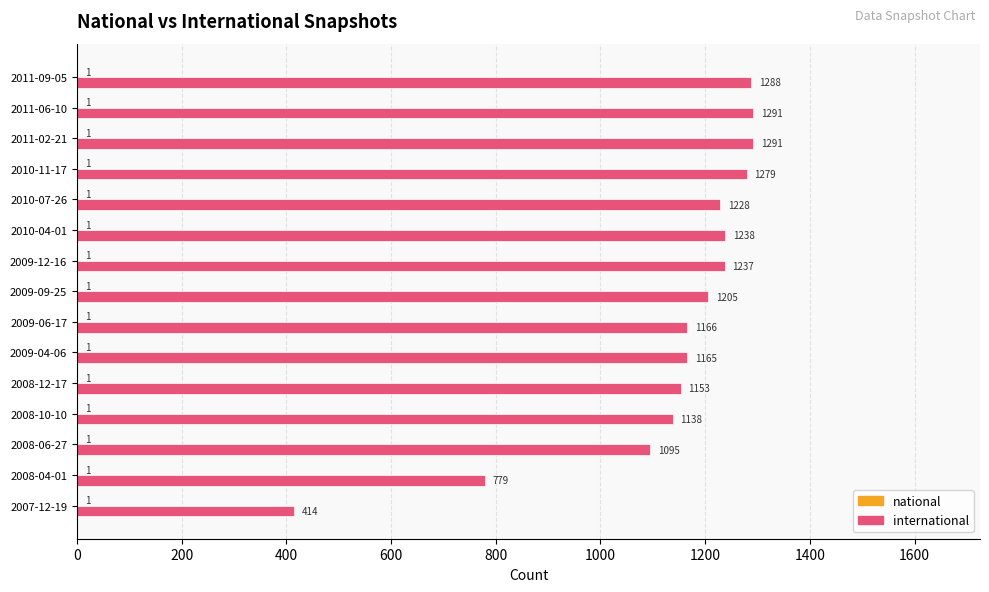

What is the total value across all series at 2009-12-16?

1238